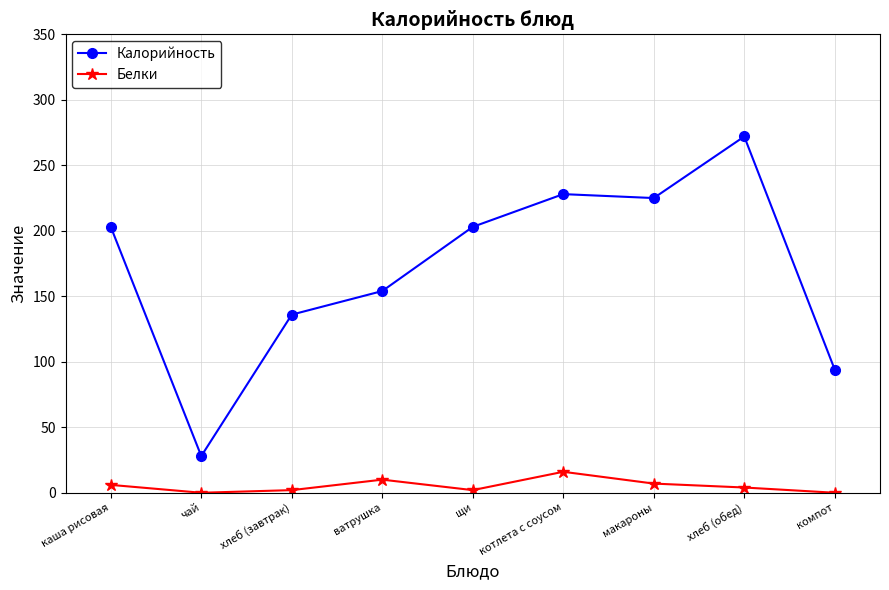

In Калорийность, how many points are lower than both neighbors (excluding endpoints)?

2